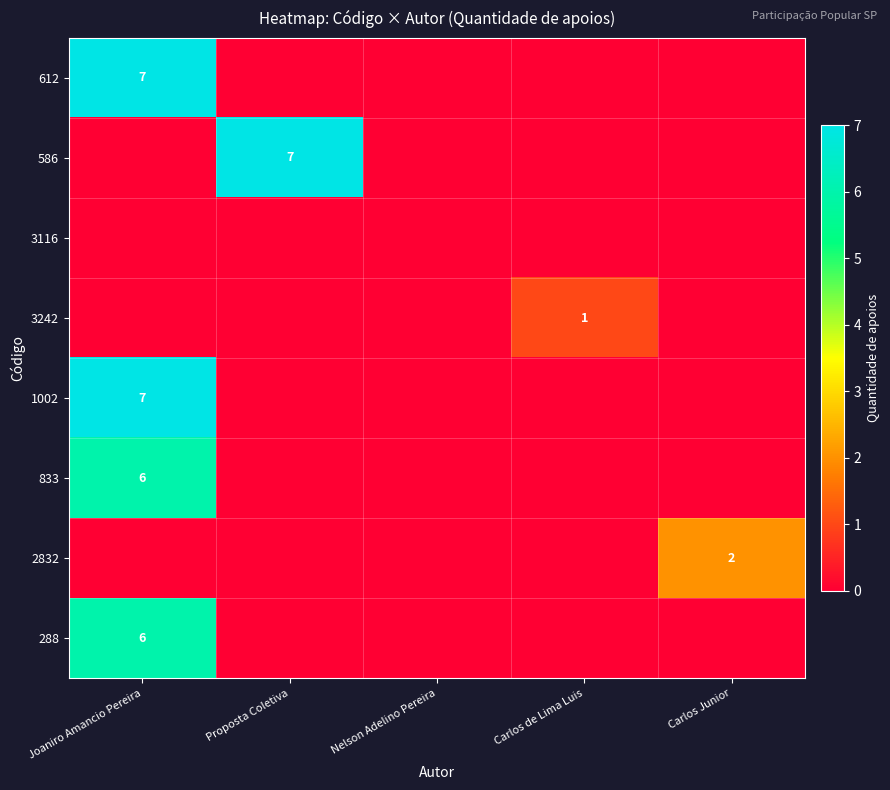

At how many categories does at least one series exceed 5?

2